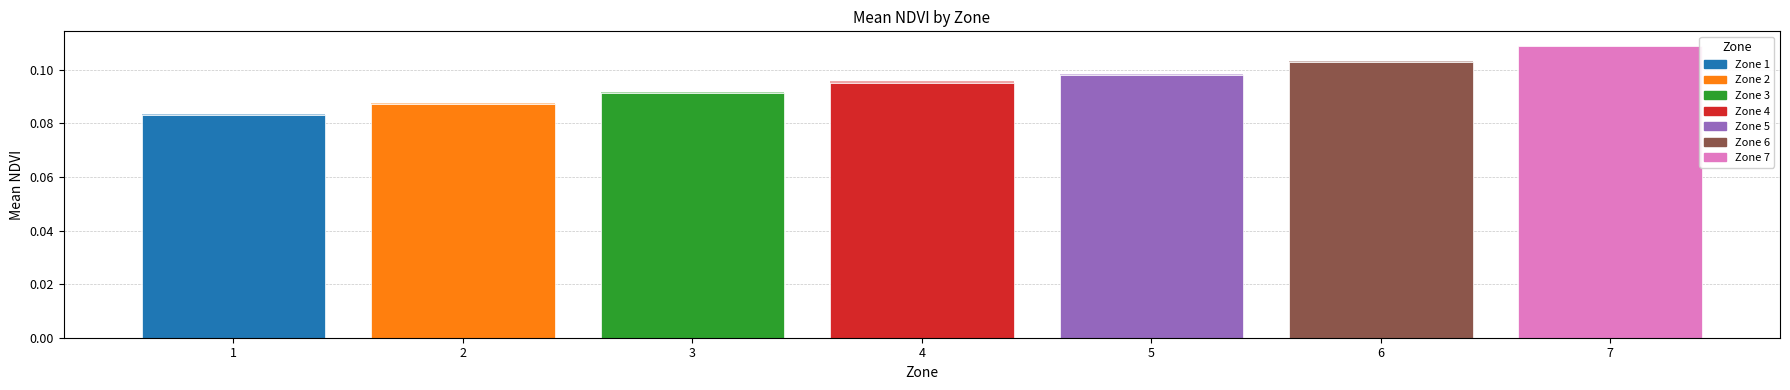

What is the value of the 3rd bar from the left?

0.1